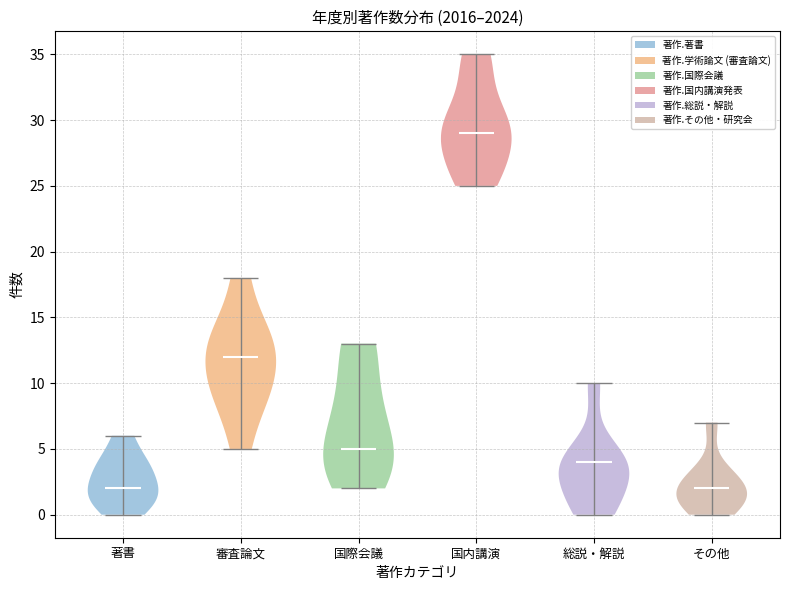

Which violin has the highest median line?

国内講演